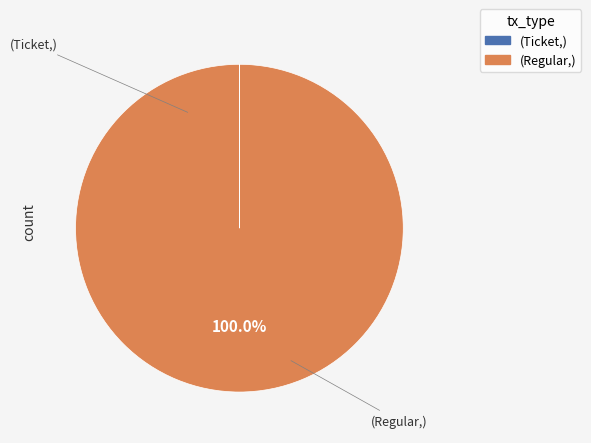

Does any single category account for the majority?

Yes